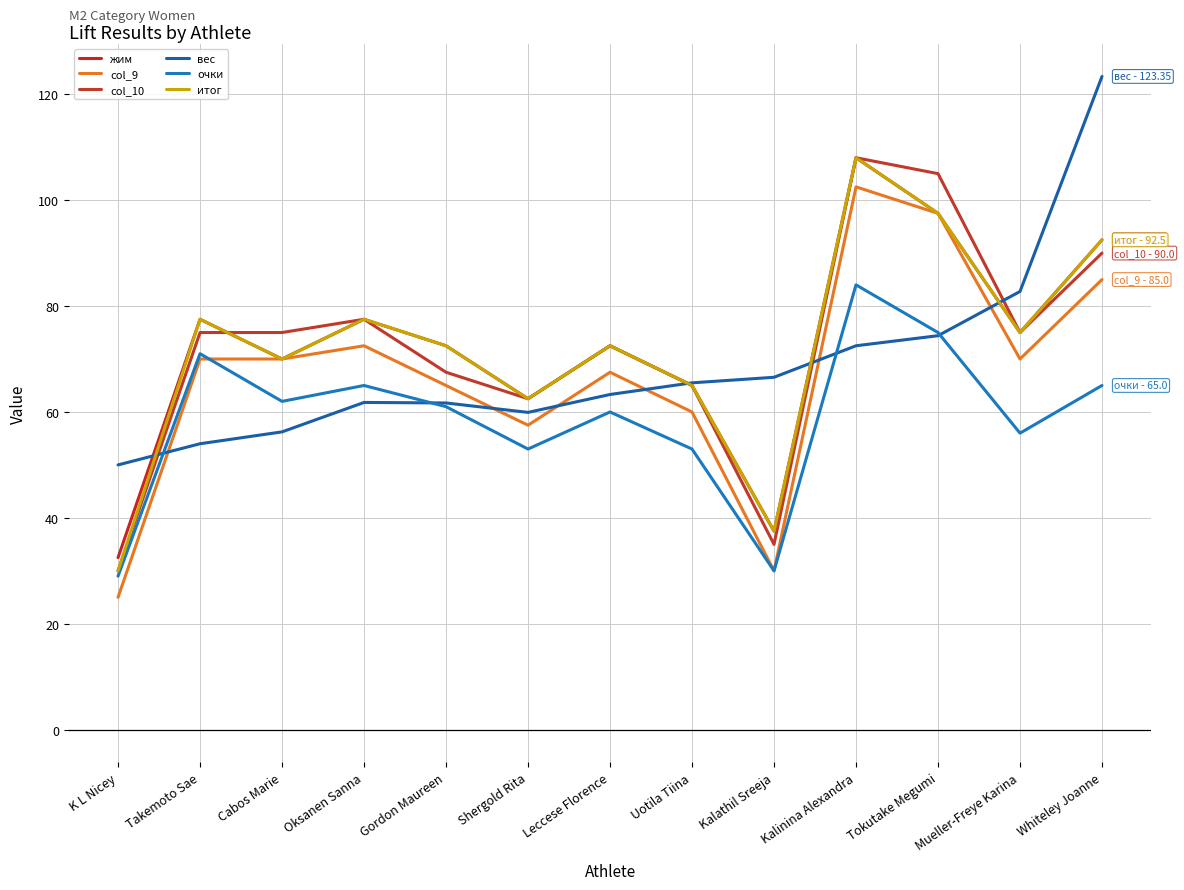

What is the minimum value shown in the chart?

25.0